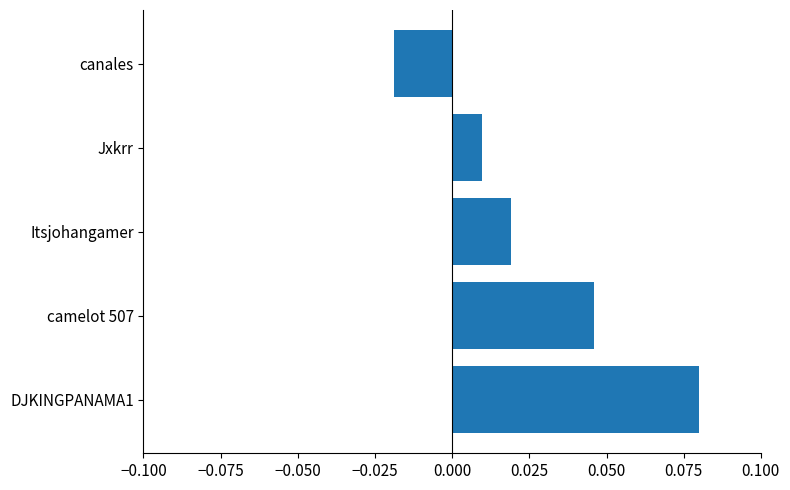

Which category has the highest value across all series?

DJKINGPANAMA1